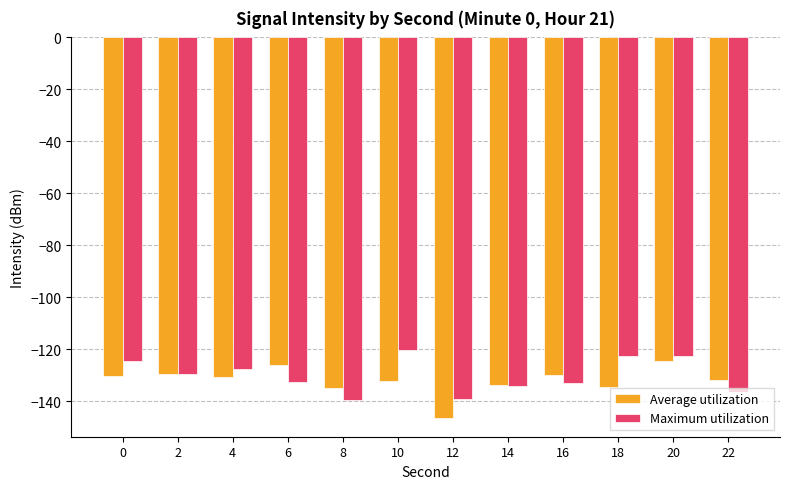

What is the approximate value of Maximum utilization at 16?

-133.0